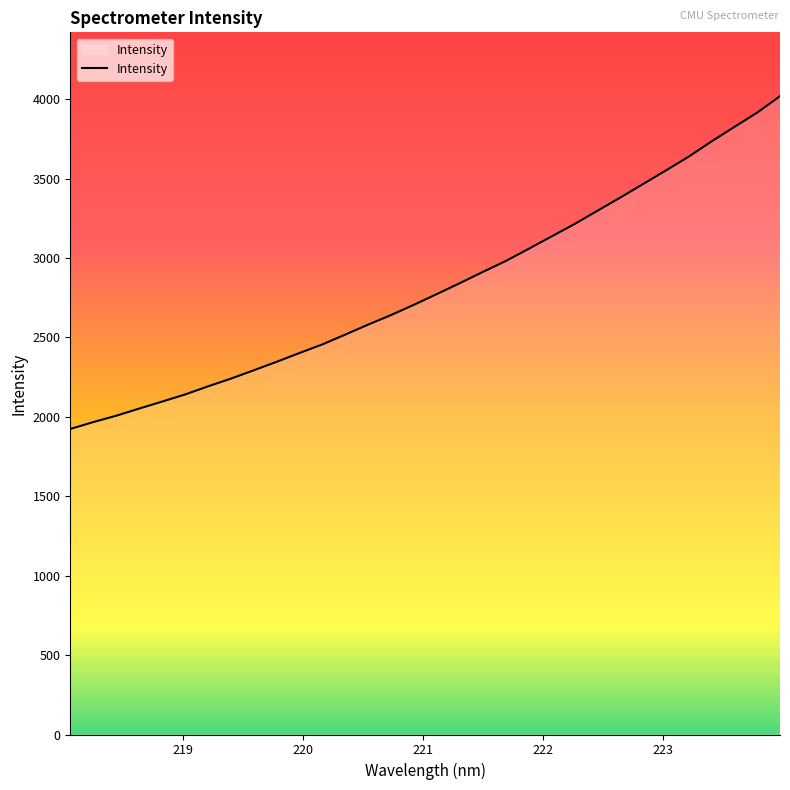

What is the smallest value displayed?

1923.9